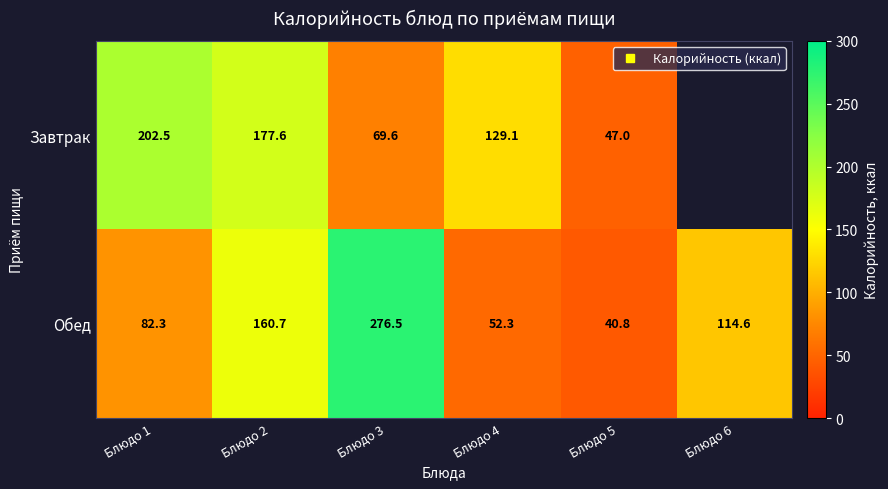

The value of Обед at Блюдо 1 is 18.8. True or false?

False